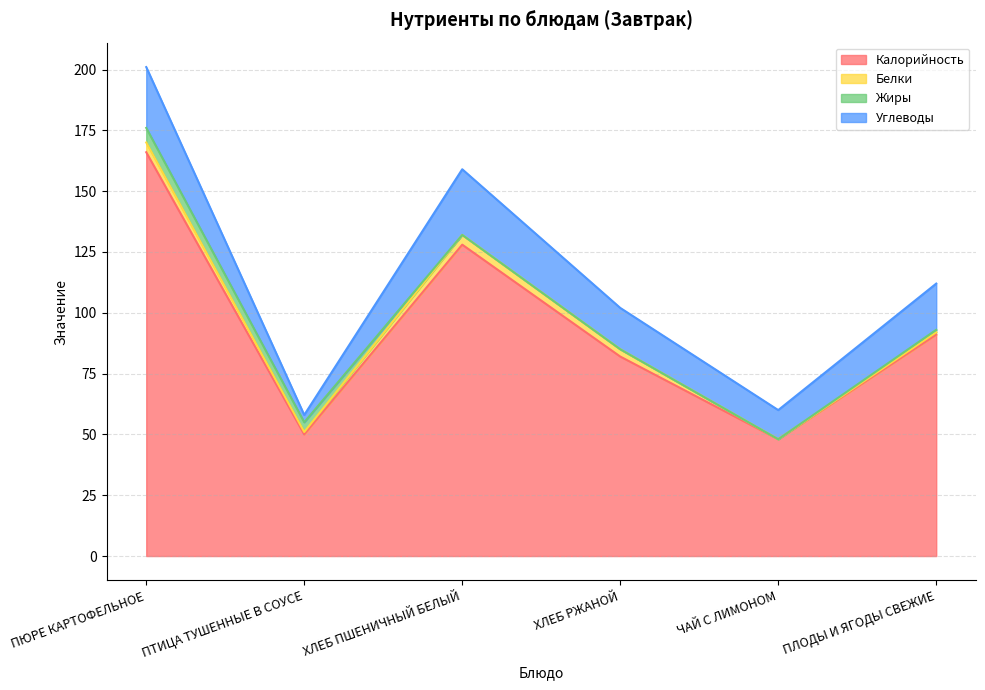

In Белки, how many points are higher than both neighbors (excluding endpoints)?

1